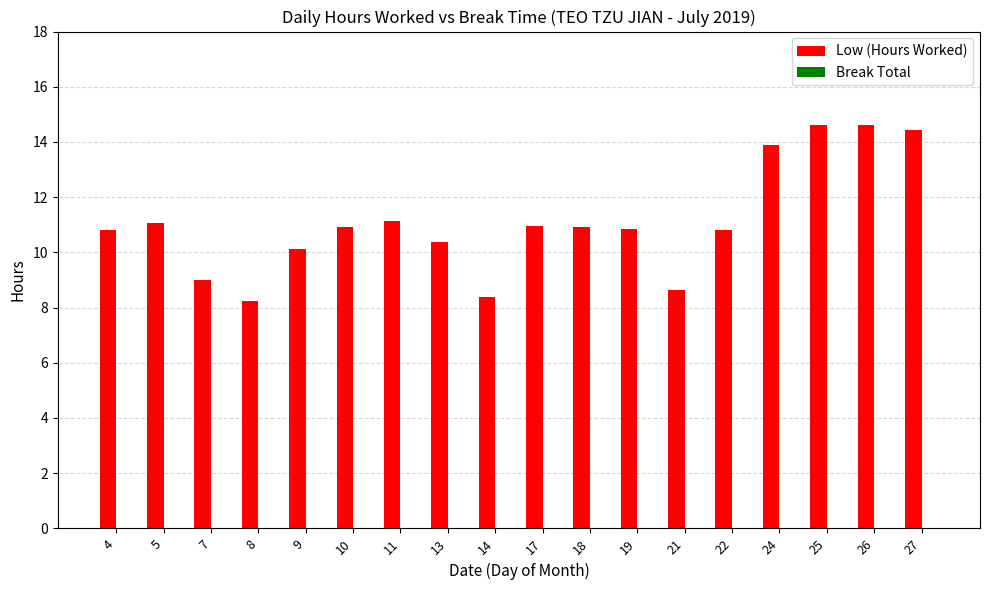

How many categories are shown in the chart?

18